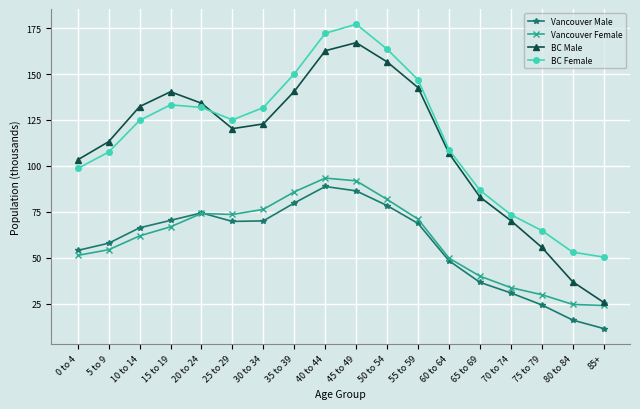

What is the label of the 11th point from the right?

35 to 39